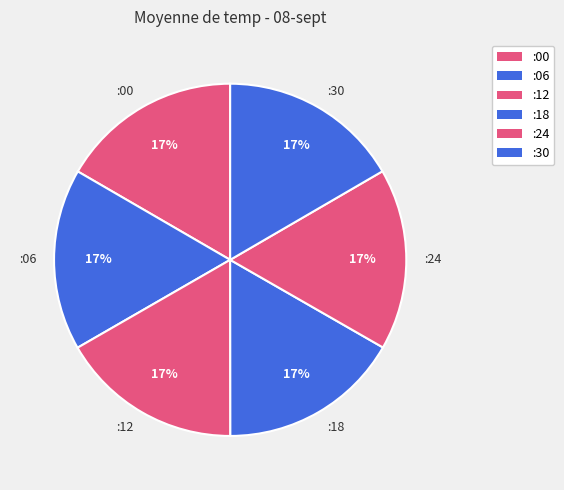

To the nearest percent, what portion does :12 represent?

17%